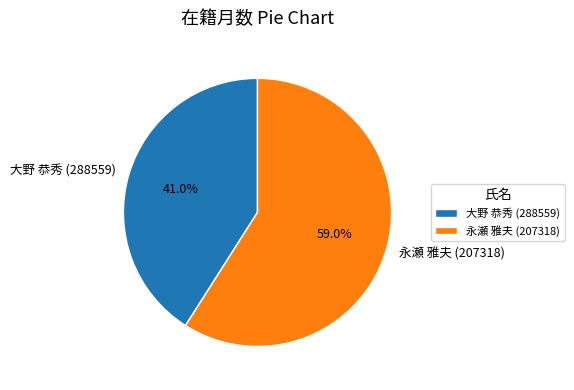

What percentage is NOT represented by 大野 恭秀 (288559)?

59.0%